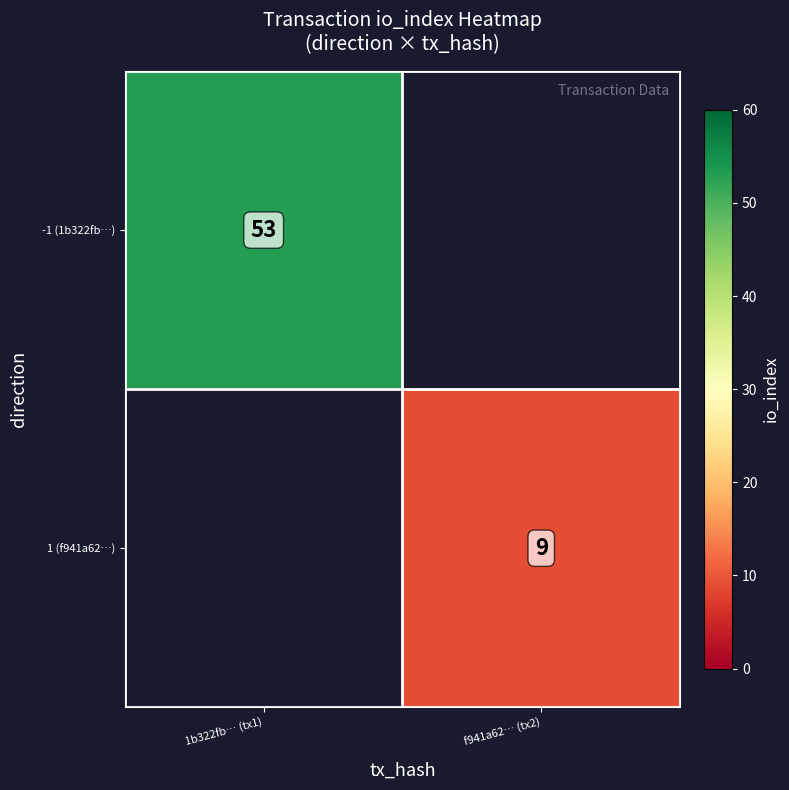

What is the approximate value of 1 (f941a62…) at f941a62… (tx2)?

9.0